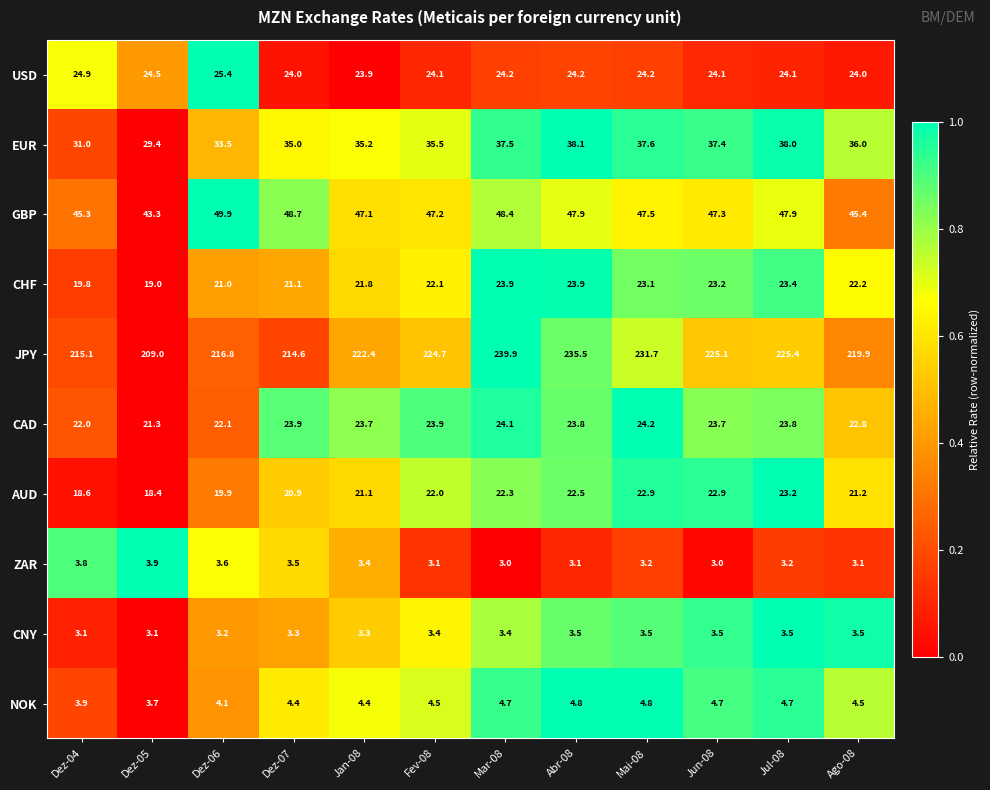

Count the number of categories in the chart.

12